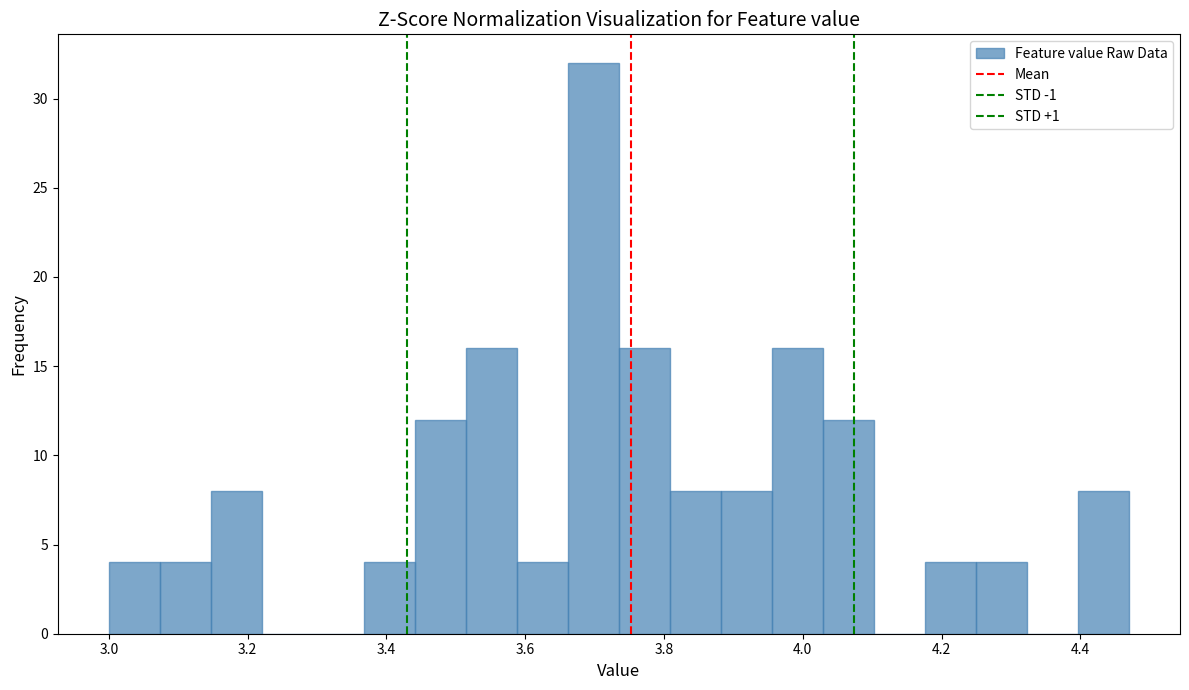

Read against the x-axis, roughly where is the centre of the tallest bar?

3.70